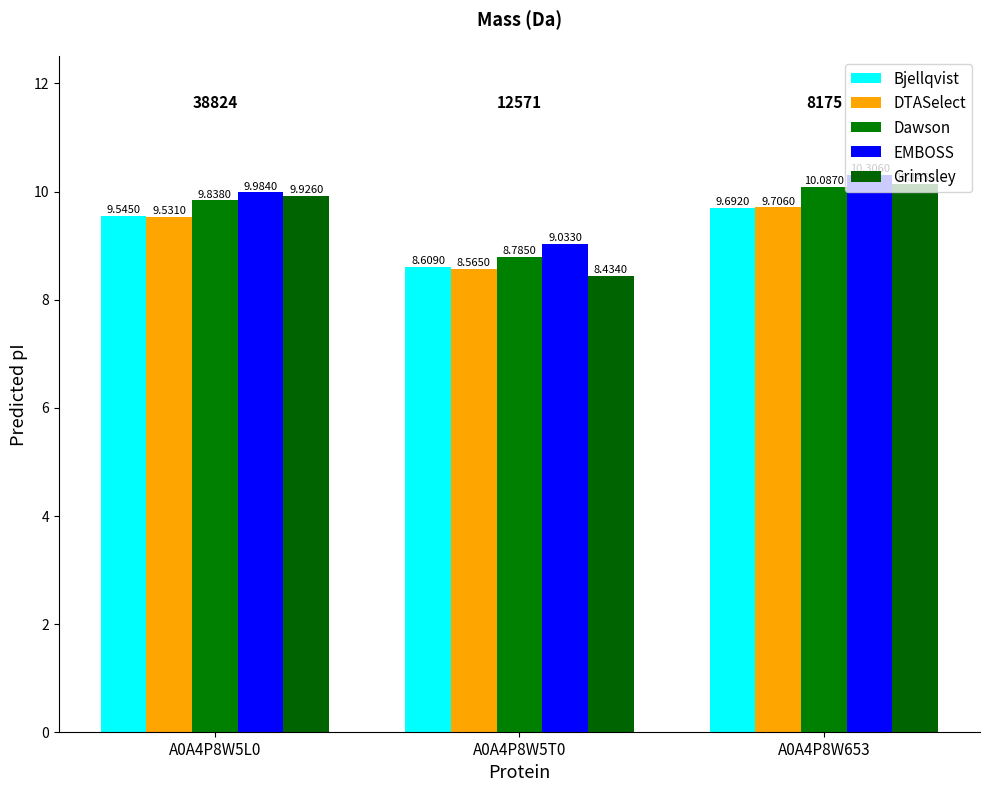

What is the lowest value of the Bjellqvist series?

8.6